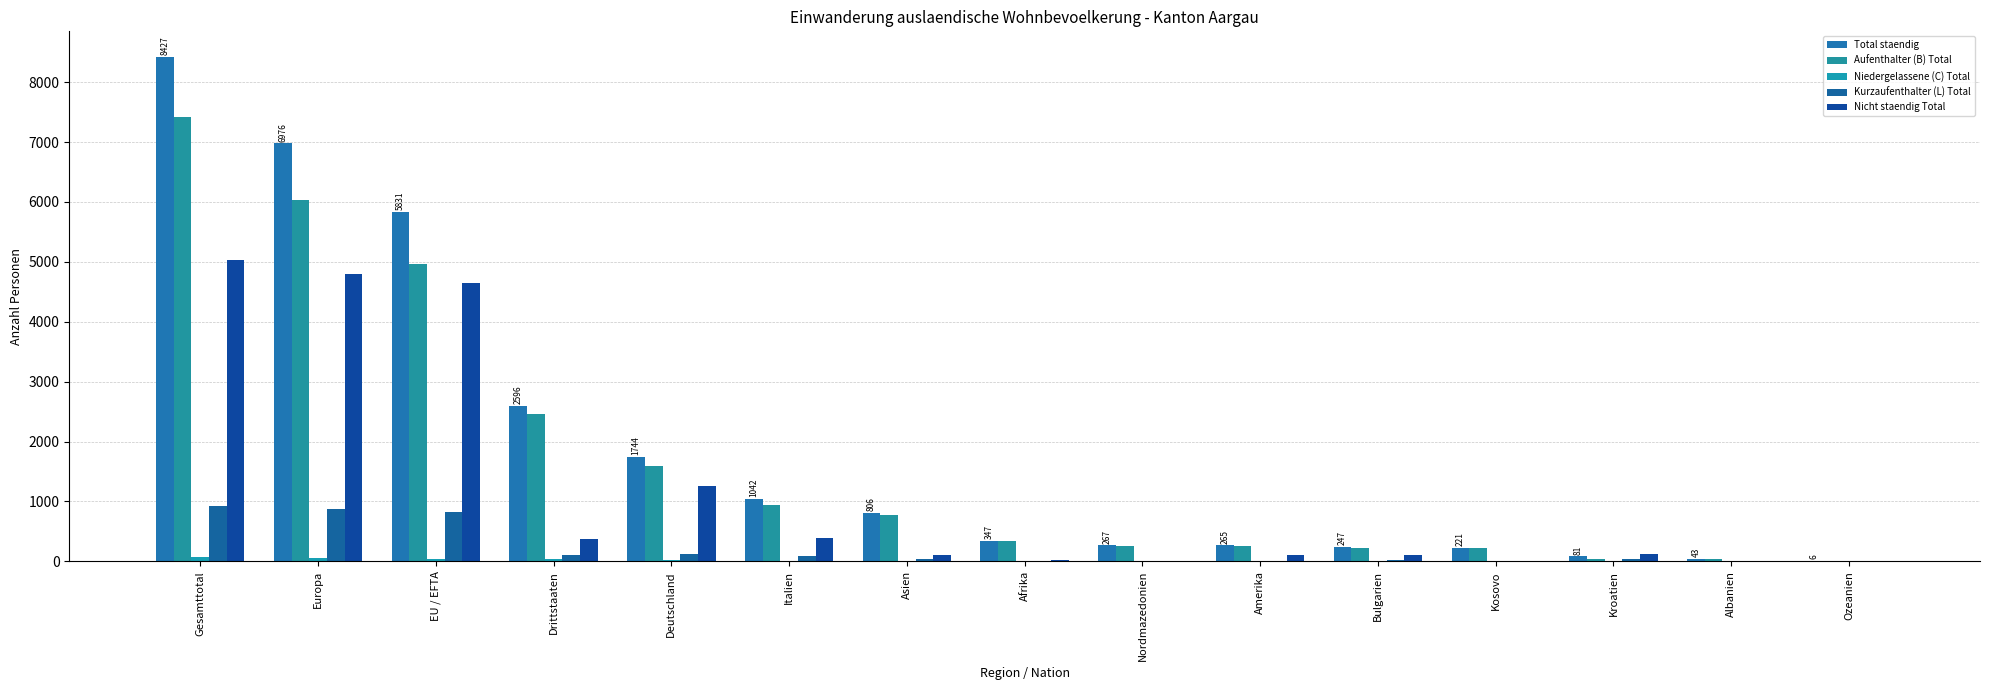

How many distinct data groups are displayed?

5